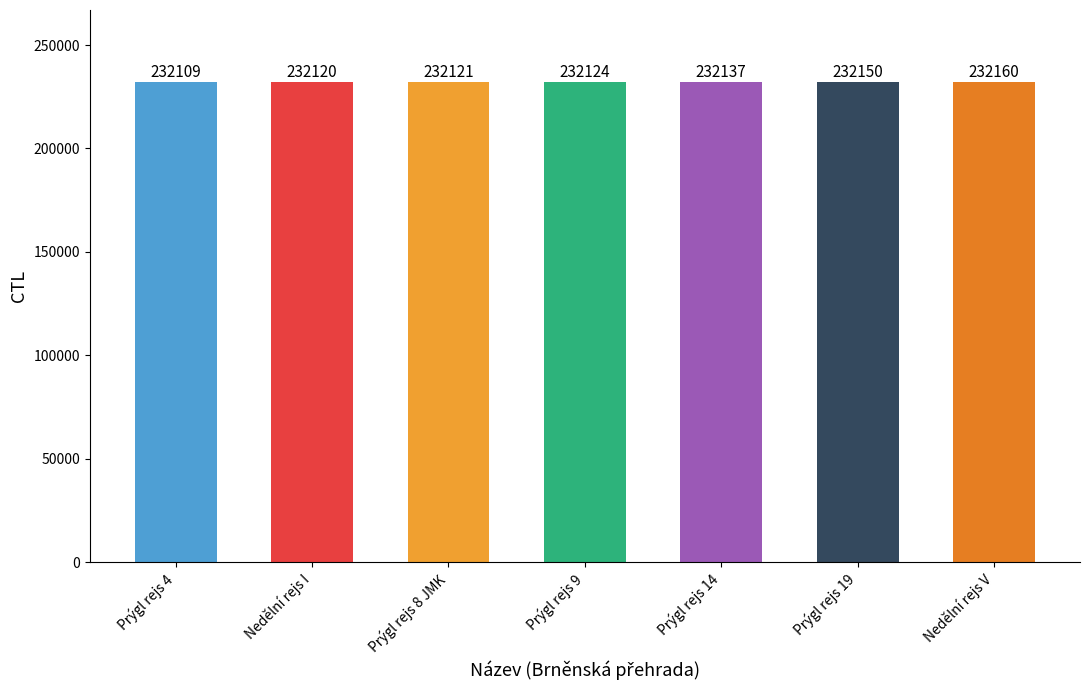

Reading right to left, what are all the values shown in this chart?

232160	232150	232137	232124	232121	232120	232109